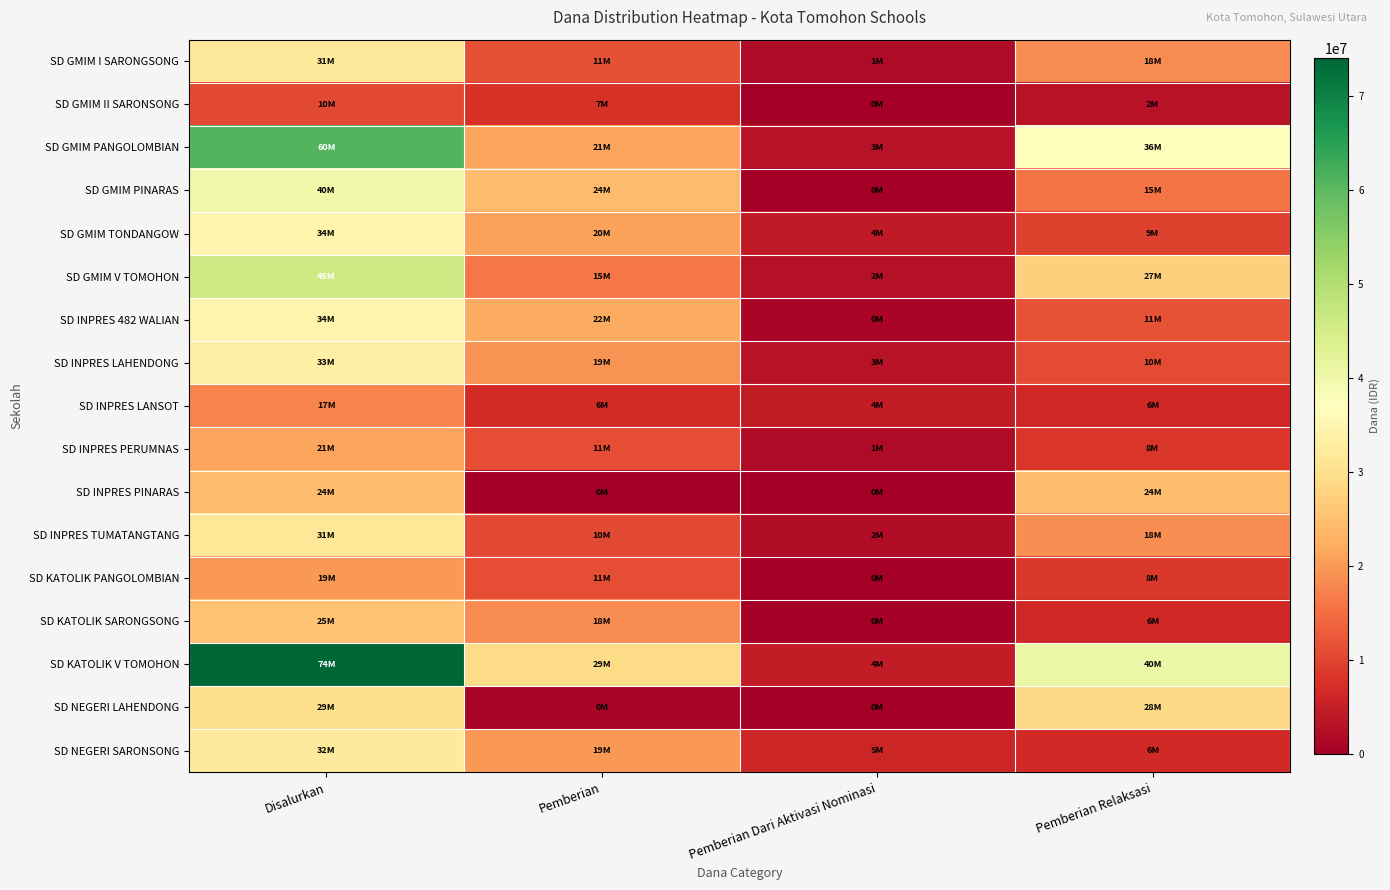

What is the total value across all series at Pemberian Dari Aktivasi Nominasi?

35100000